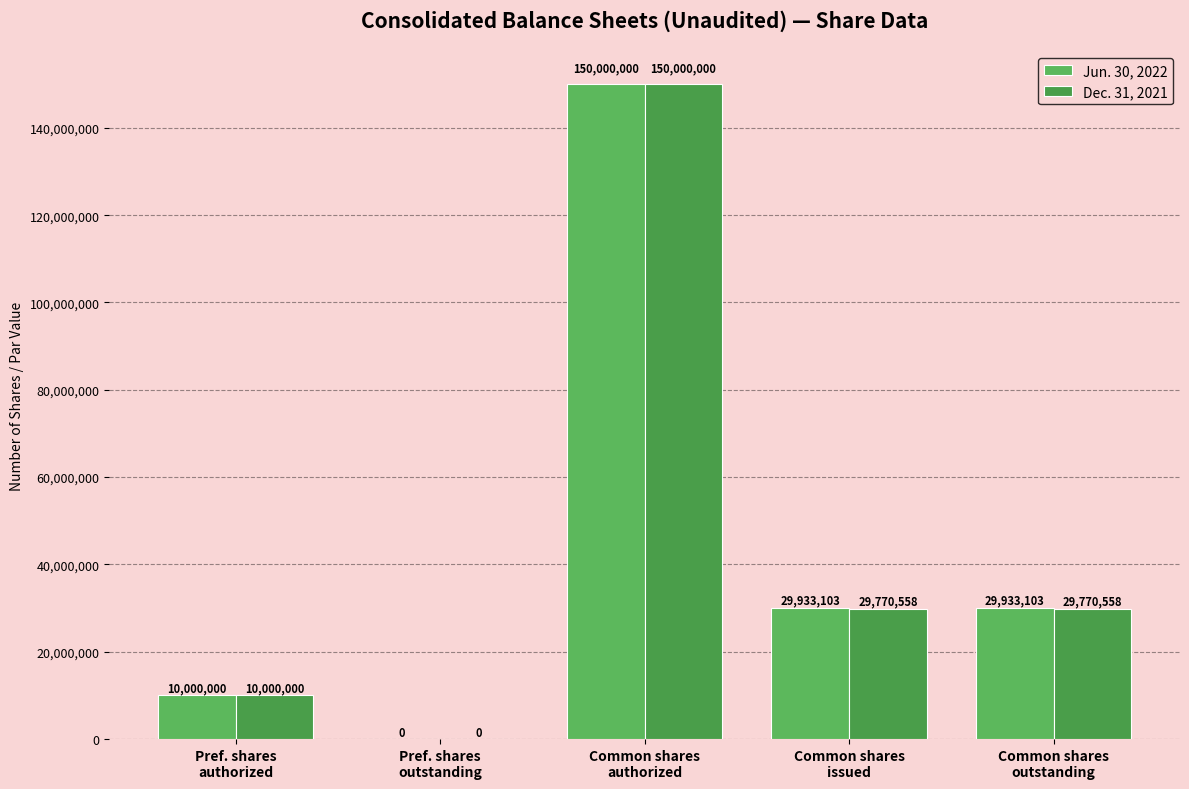

Which series changed the most between Pref. shares
outstanding and Common shares
issued?

Jun. 30, 2022